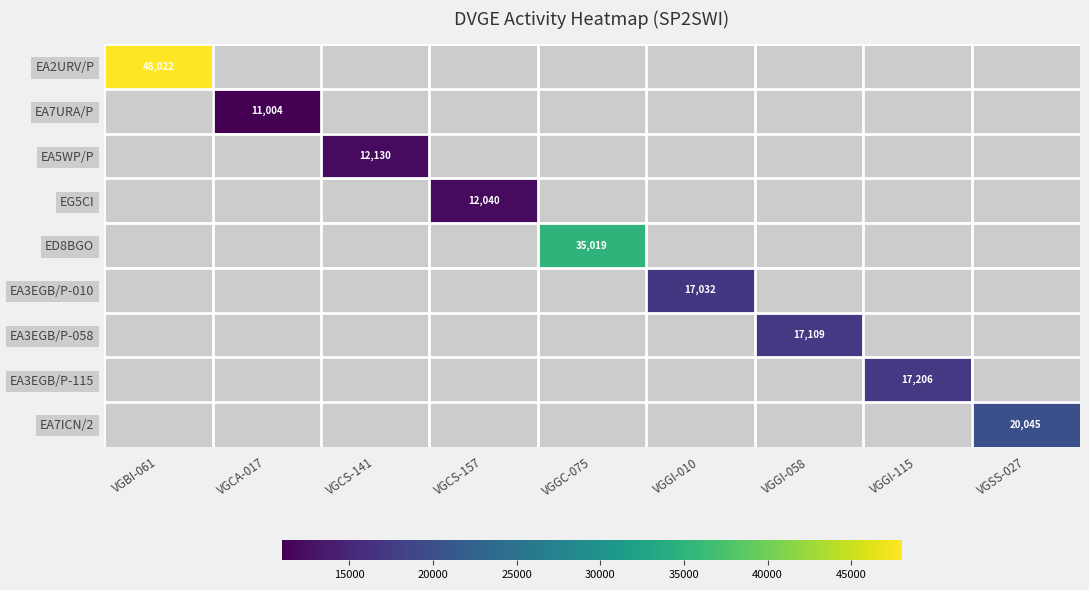

How many categories are shown in the chart?

9